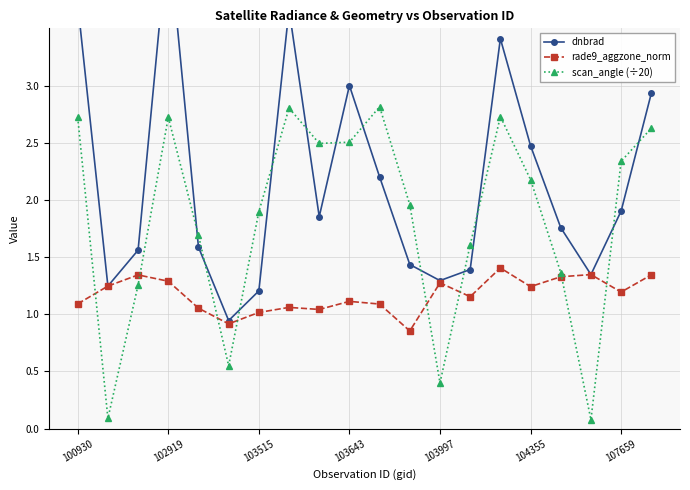

Is the value of scan_angle (÷20) at 103515 greater than the value of rade9_aggzone_norm at 100930?

Yes